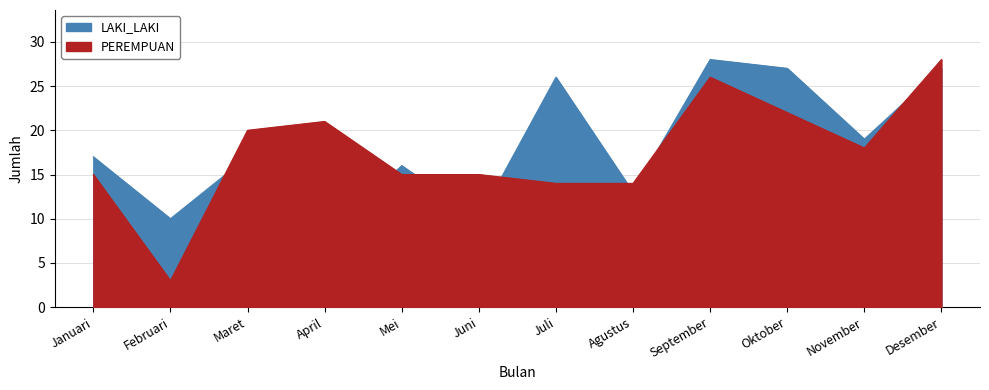

What is the label of the 2nd point from the right?

November